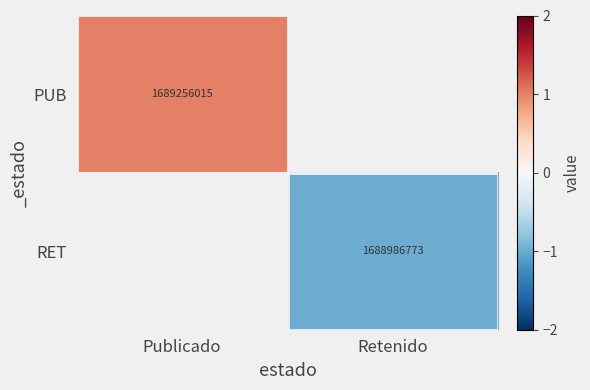

The PUB series shows 663953126 at Publicado. True or false?

False